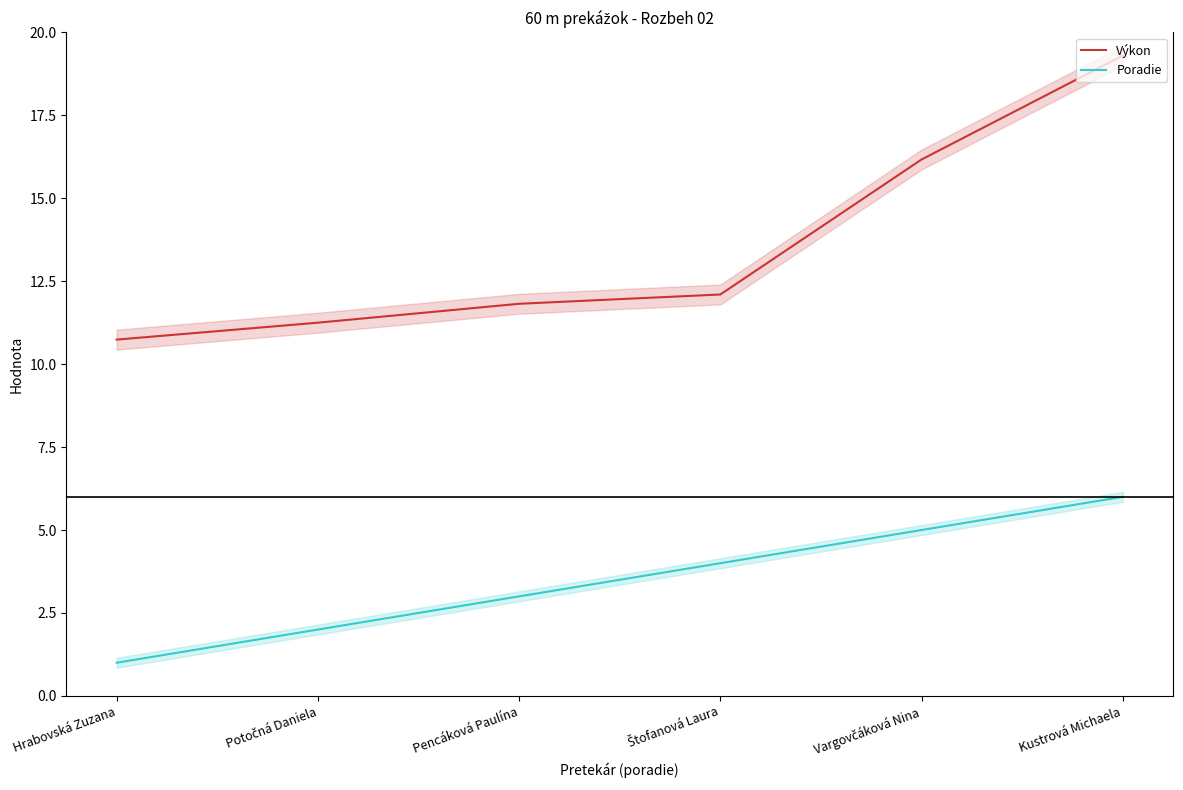

Count the number of data series in this chart.

2